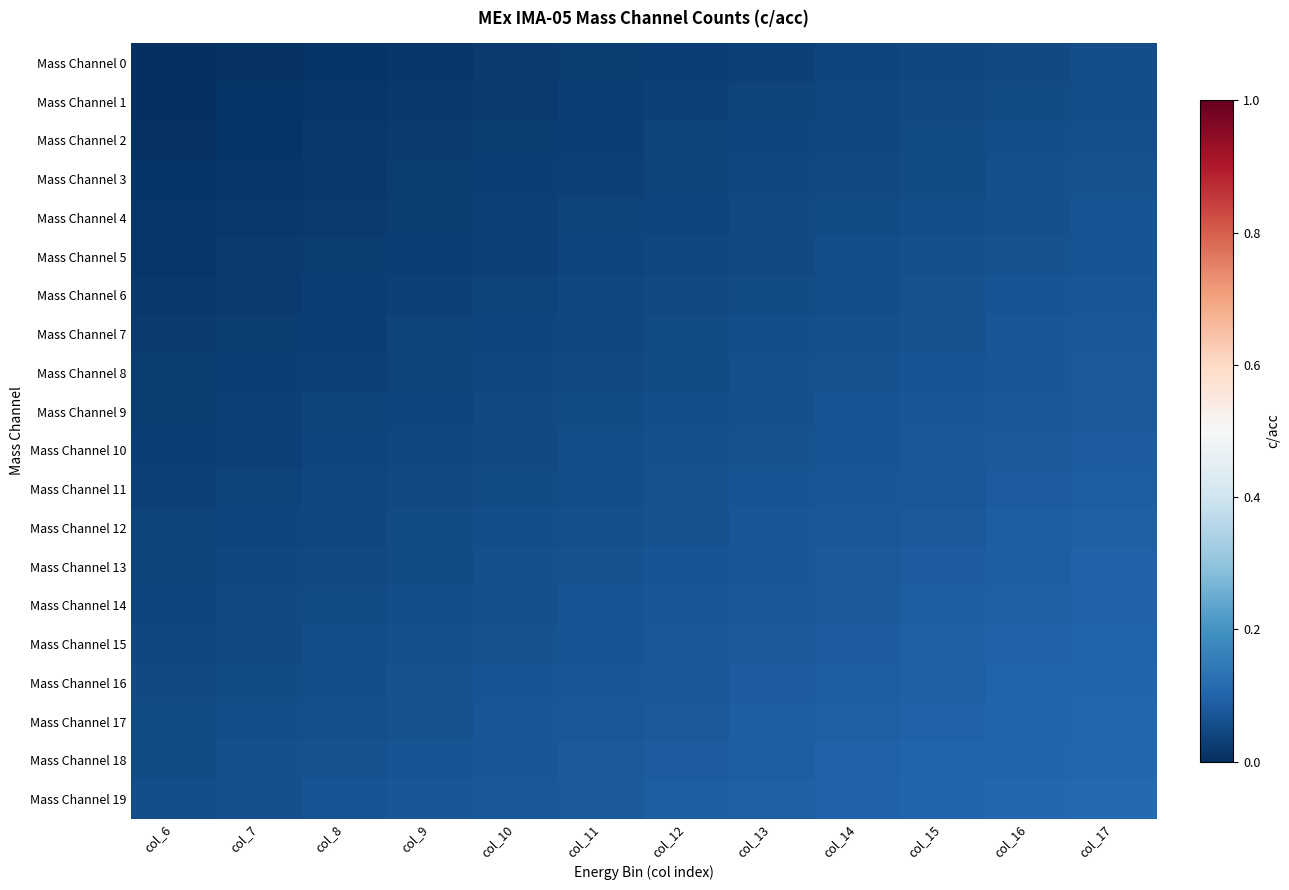

Which has a higher value, col_14 or col_17?

col_17